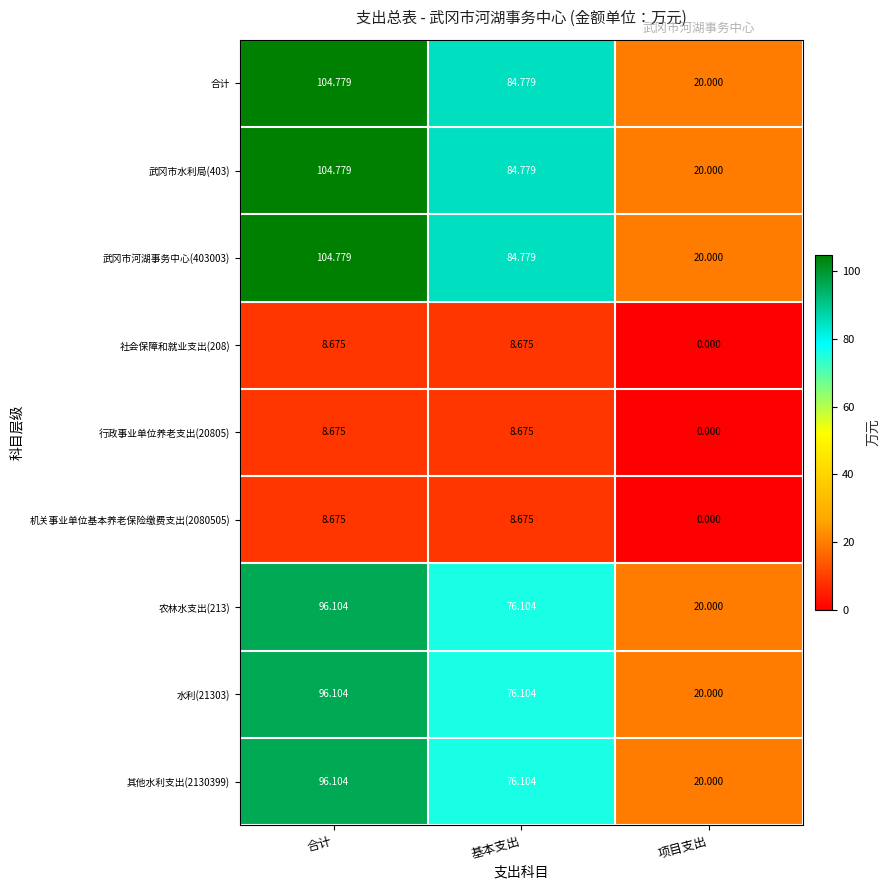

Is the value of 武冈市河湖事务中心(403003) at 项目支出 greater than the value of 农林水支出(213) at 合计?

No